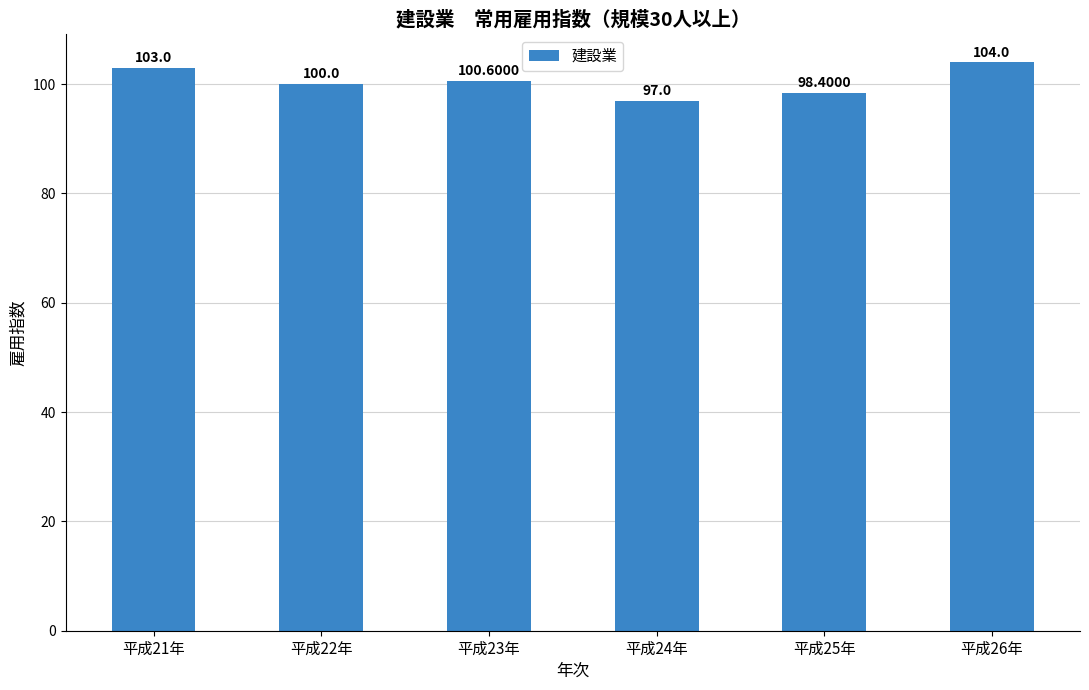

How many values are below 100?

2